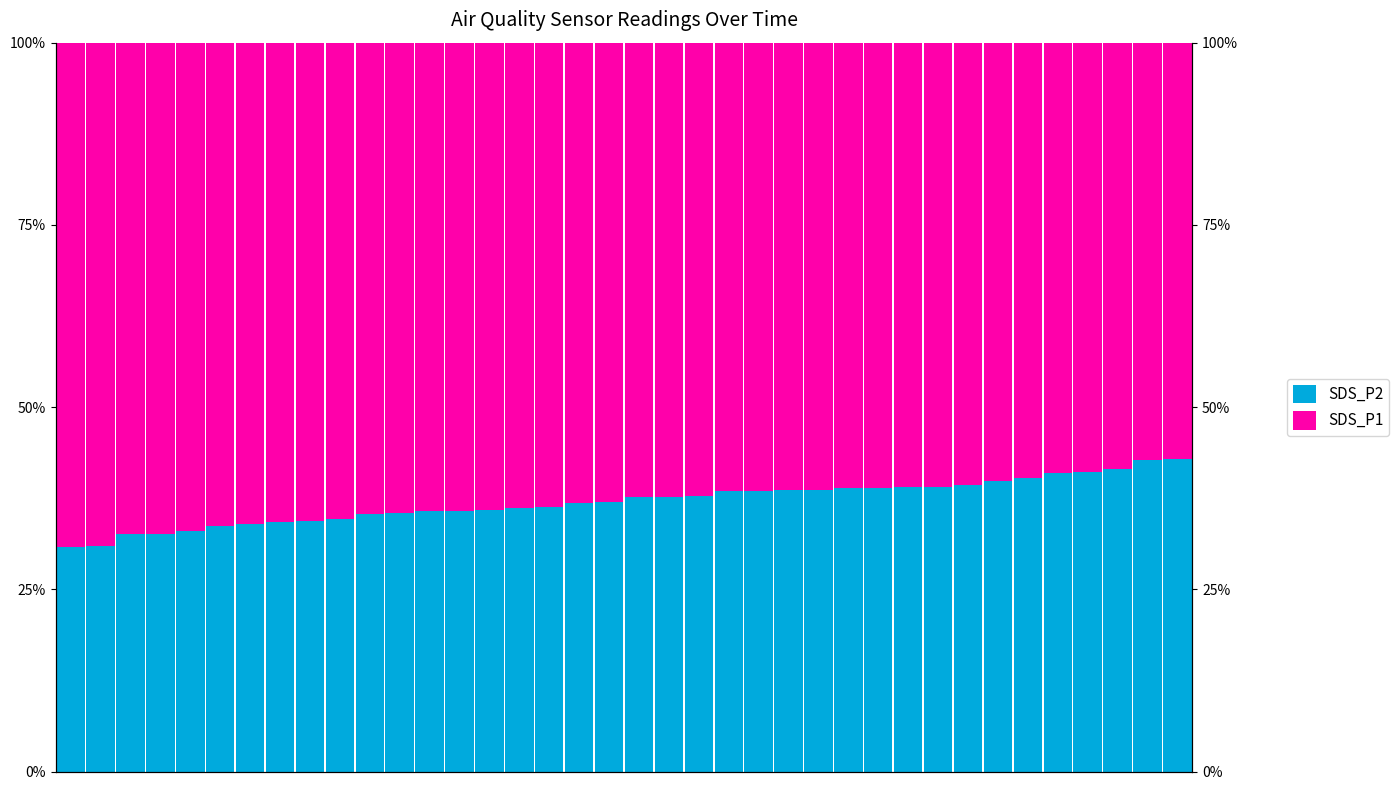

How many categories are shown in the chart?

38